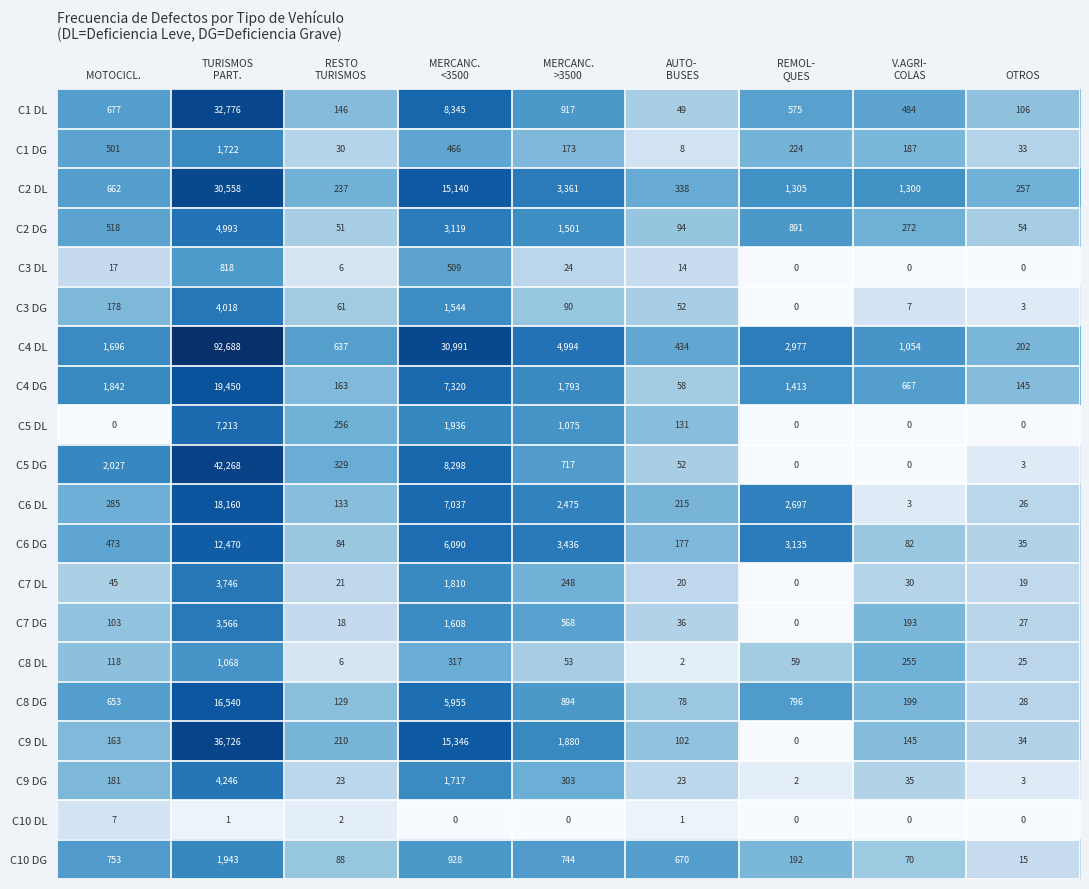

At how many categories does at least one series exceed 1?

9